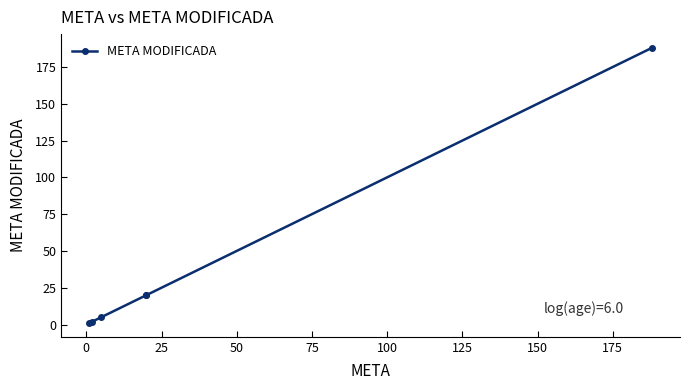

Is it true that the value at 100 is 261?

False